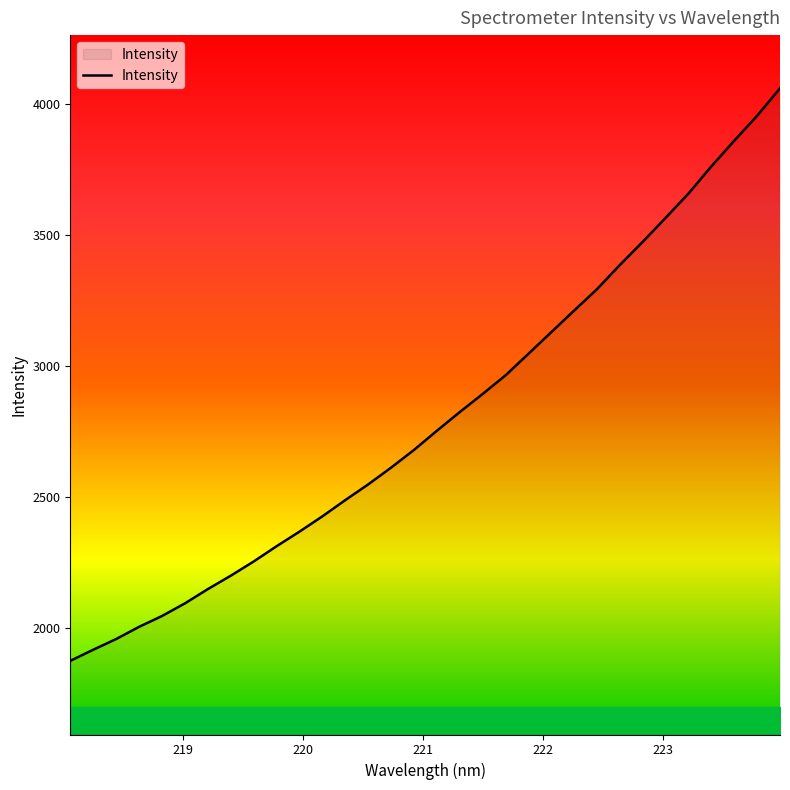

What is the greatest value displayed?

4061.7